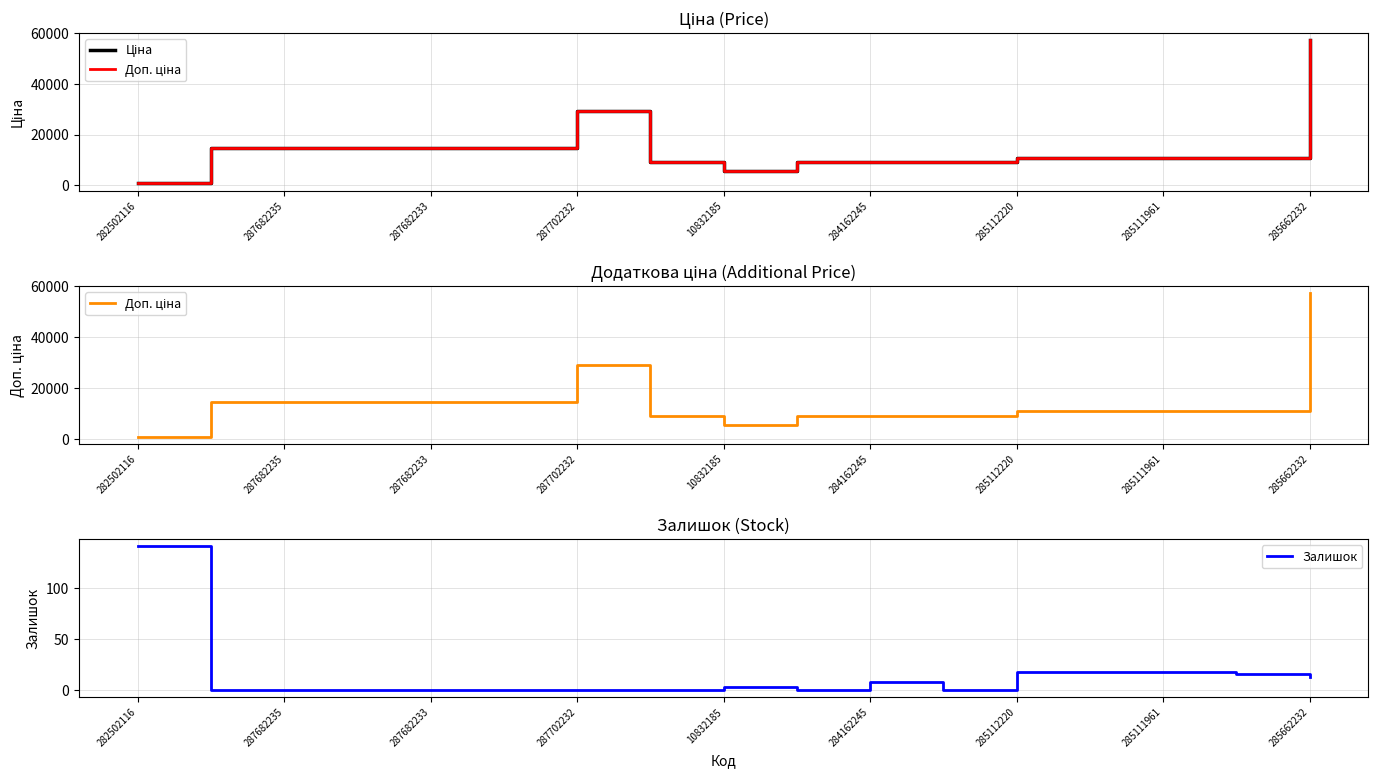

What is the maximum value for Залишок?

141